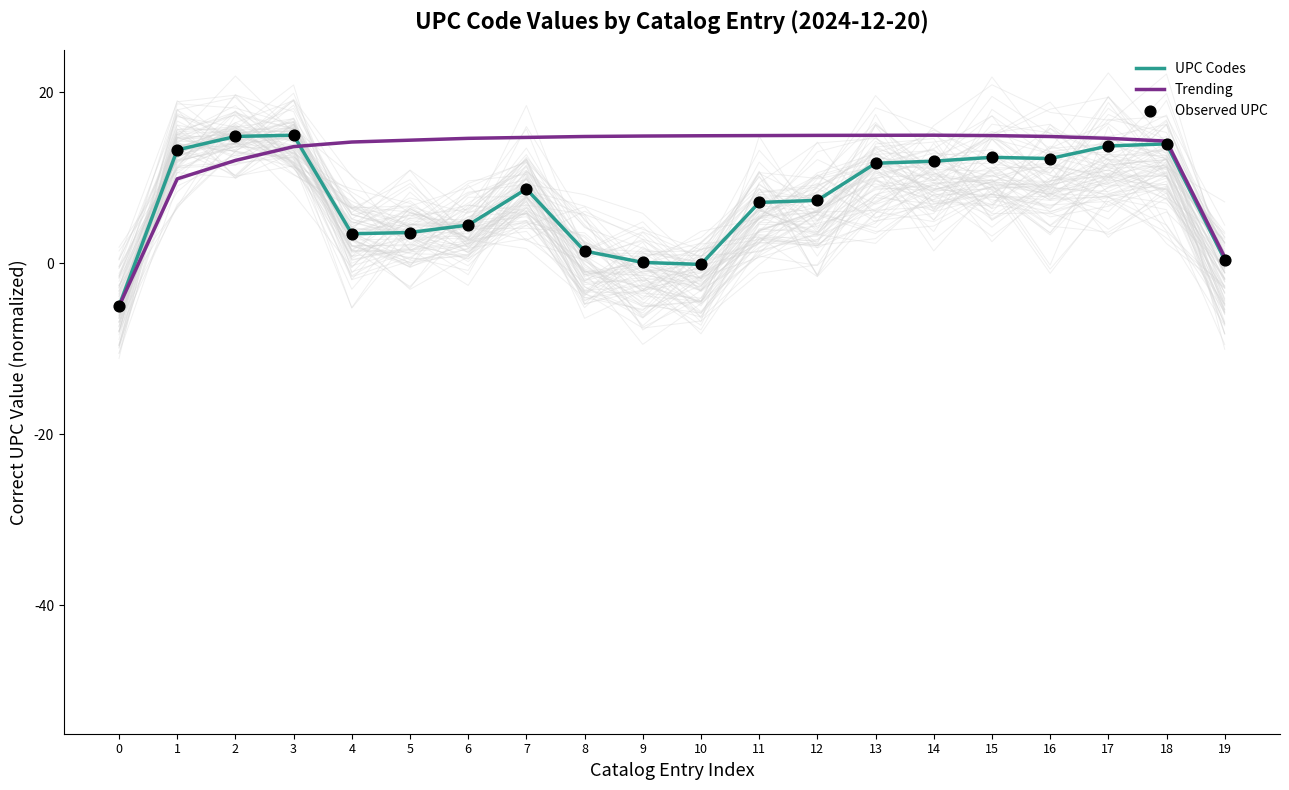

At how many categories does at least one series exceed 6?

18